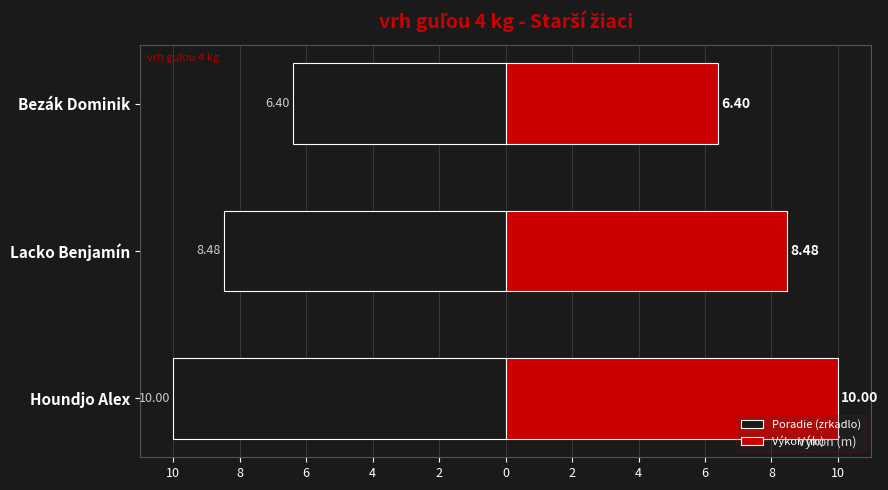

How many data points in Výkon (m) are above 8?

2